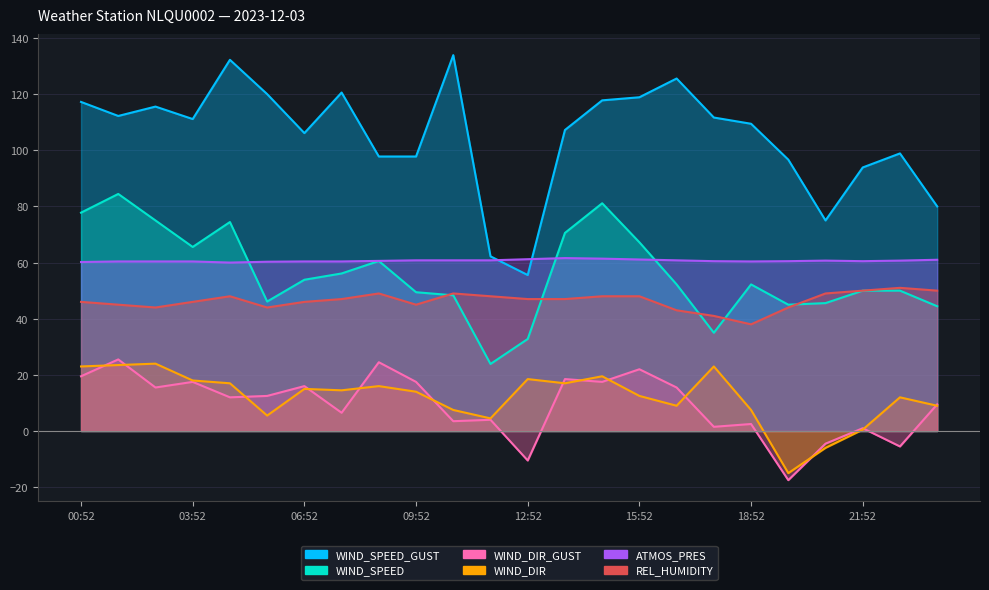

Reading left to right, what are all the values shown in this chart?

WIND_SPEED_GUST: 00:52=117.2	01:52=112.2	02:52=115.6	03:52=111.1	04:52=132.2	05:52=120.0	06:52=106.1	07:52=120.6	08:52=97.8	09:52=97.8	10:52=133.9	11:52=62.2	12:52=55.6	13:52=107.2	14:52=117.8	15:52=118.9	16:52=125.6	17:52=111.7	18:52=109.4	19:52=96.7	20:52=75.0	21:52=93.9	22:52=98.9	23:52=80.0
WIND_SPEED: 00:52=77.8	01:52=84.4	02:52=75.0	03:52=65.6	04:52=74.4	05:52=46.1	06:52=53.9	07:52=56.1	08:52=60.6	09:52=49.4	10:52=48.3	11:52=23.9	12:52=32.8	13:52=70.6	14:52=81.1	15:52=67.2	16:52=52.2	17:52=35.0	18:52=52.2	19:52=45.0	20:52=45.6	21:52=50.0	22:52=50.0	23:52=44.4
WIND_DIR_GUST: 00:52=19.5	01:52=25.5	02:52=15.5	03:52=17.5	04:52=12.0	05:52=12.5	06:52=16.0	07:52=6.5	08:52=24.5	09:52=17.5	10:52=3.5	11:52=4.0	12:52=-10.5	13:52=18.5	14:52=17.5	15:52=22.0	16:52=15.5	17:52=1.5	18:52=2.5	19:52=-17.5	20:52=-4.5	21:52=1.0	22:52=-5.5	23:52=9.5
WIND_DIR: 00:52=23.0	01:52=23.5	02:52=24.0	03:52=18.0	04:52=17.0	05:52=5.5	06:52=15.0	07:52=14.5	08:52=16.0	09:52=14.0	10:52=7.5	11:52=4.5	12:52=18.5	13:52=17.0	14:52=19.5	15:52=12.5	16:52=9.0	17:52=23.0	18:52=7.5	19:52=-15.0	20:52=-6.0	21:52=0.5	22:52=12.0	23:52=9.0
ATMOS_PRES: 00:52=60.2	01:52=60.4	02:52=60.4	03:52=60.4	04:52=60.0	05:52=60.3	06:52=60.4	07:52=60.4	08:52=60.6	09:52=60.8	10:52=60.8	11:52=60.8	12:52=61.2	13:52=61.6	14:52=61.4	15:52=61.1	16:52=60.8	17:52=60.5	18:52=60.4	19:52=60.5	20:52=60.7	21:52=60.5	22:52=60.7	23:52=61.0
REL_HUMIDITY: 00:52=46.0	01:52=45.0	02:52=44.0	03:52=46.0	04:52=48.0	05:52=44.0	06:52=46.0	07:52=47.0	08:52=49.0	09:52=45.0	10:52=49.0	11:52=48.0	12:52=47.0	13:52=47.0	14:52=48.0	15:52=48.0	16:52=43.0	17:52=41.0	18:52=38.0	19:52=44.0	20:52=49.0	21:52=50.0	22:52=51.0	23:52=50.0